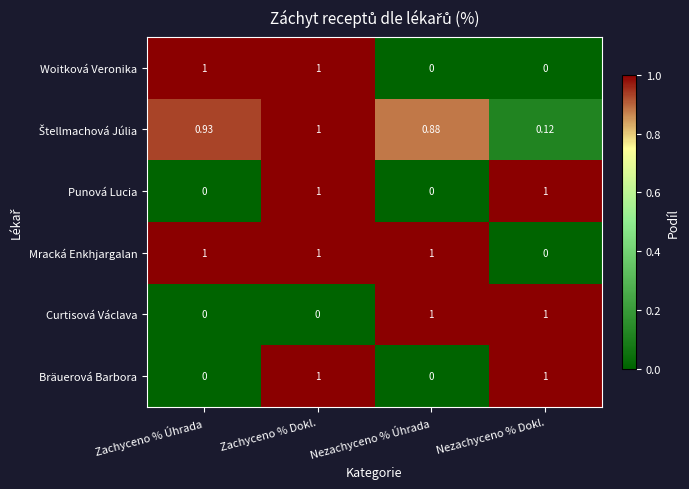

At which category is the sum across all series the highest?

Zachyceno % Dokl.